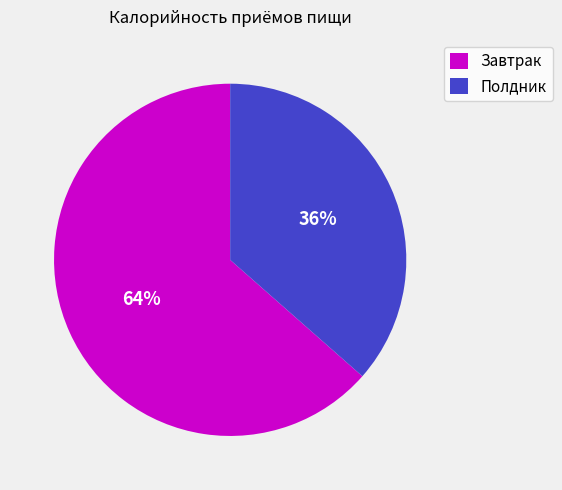

Which category has the biggest portion of the pie?

Завтрак